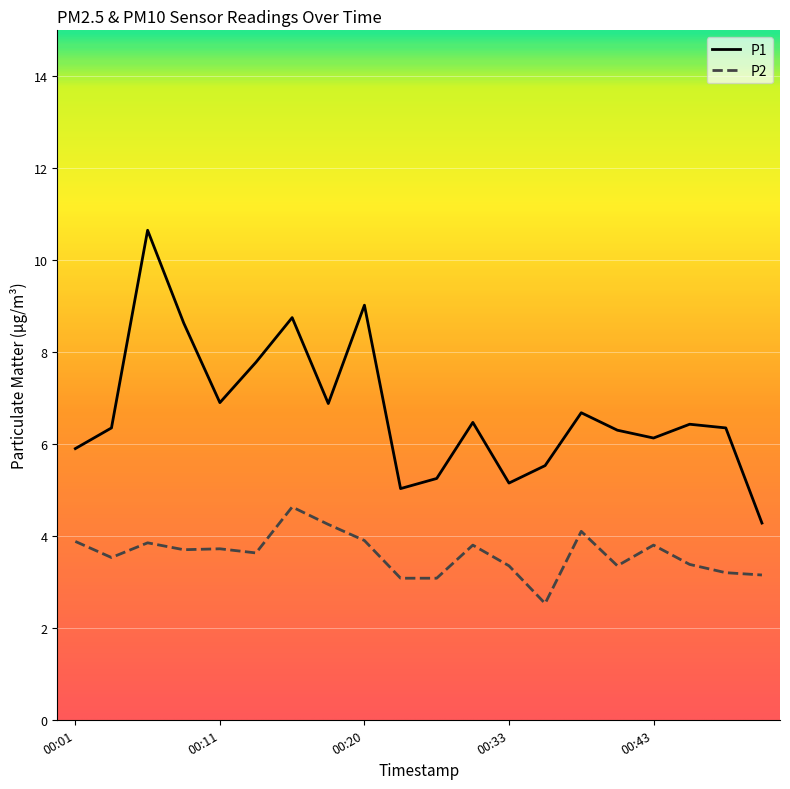

Which series has the largest total across all categories?

P1